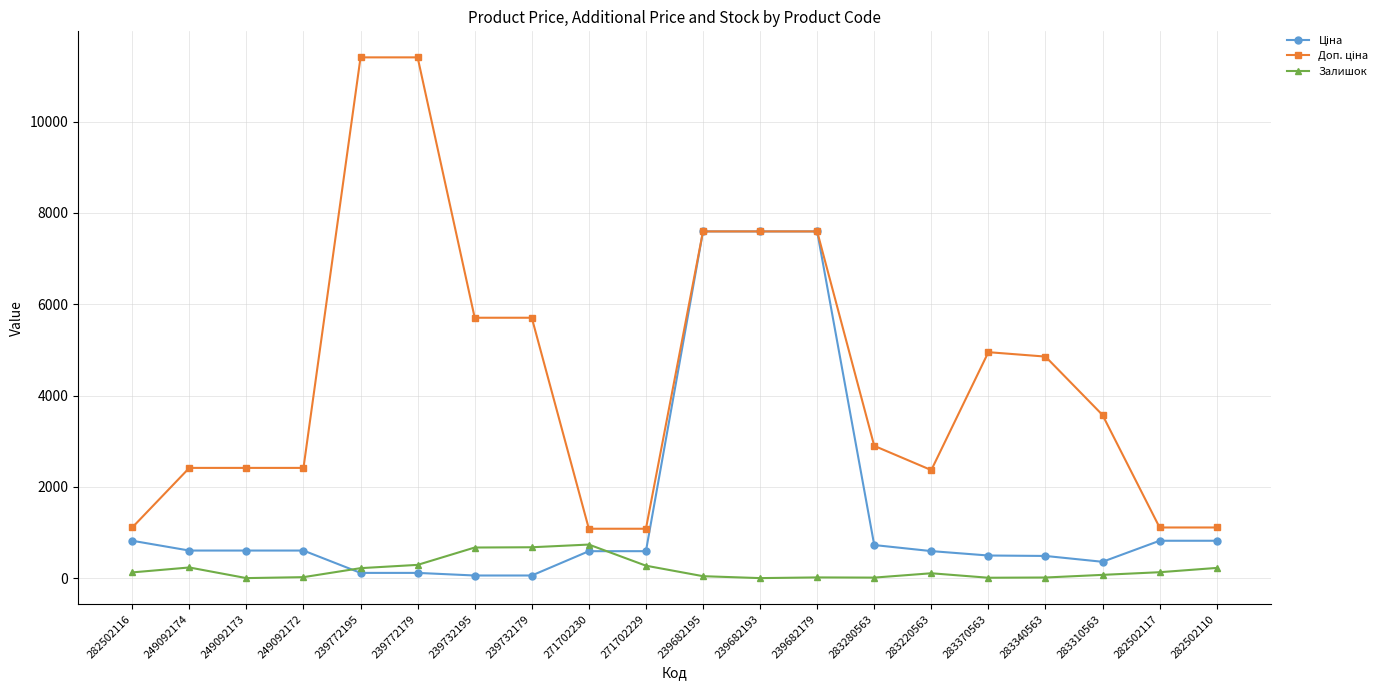

What is the maximum value shown in the chart?

11410.0